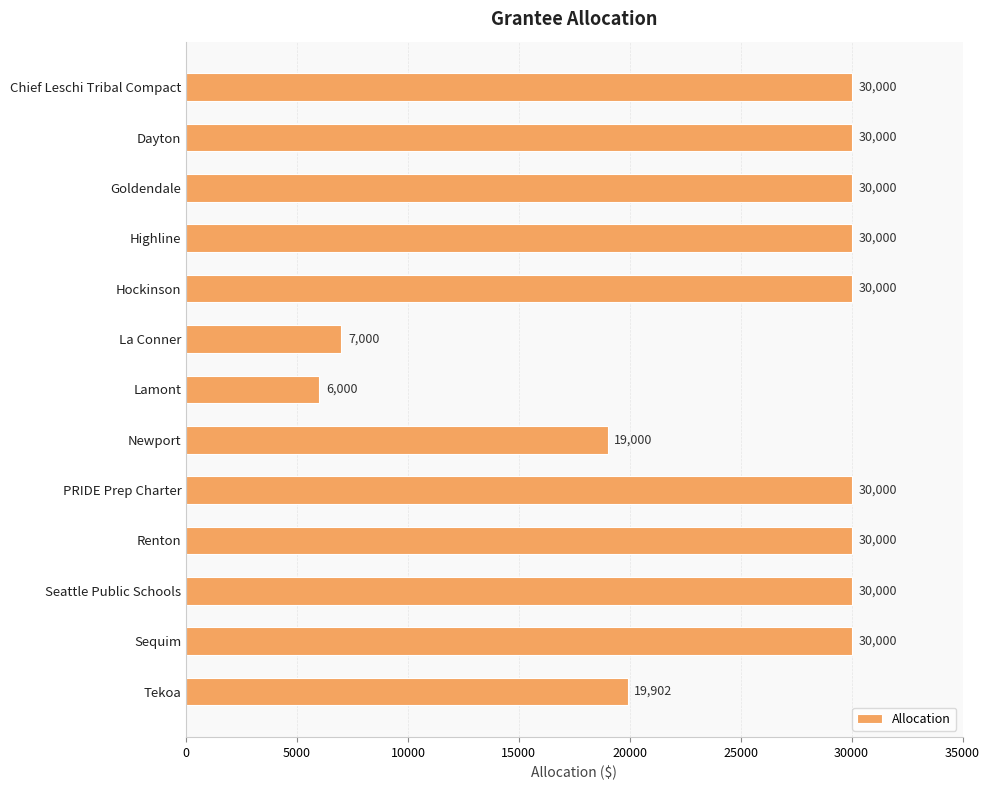

Read the value at Tekoa.

19902